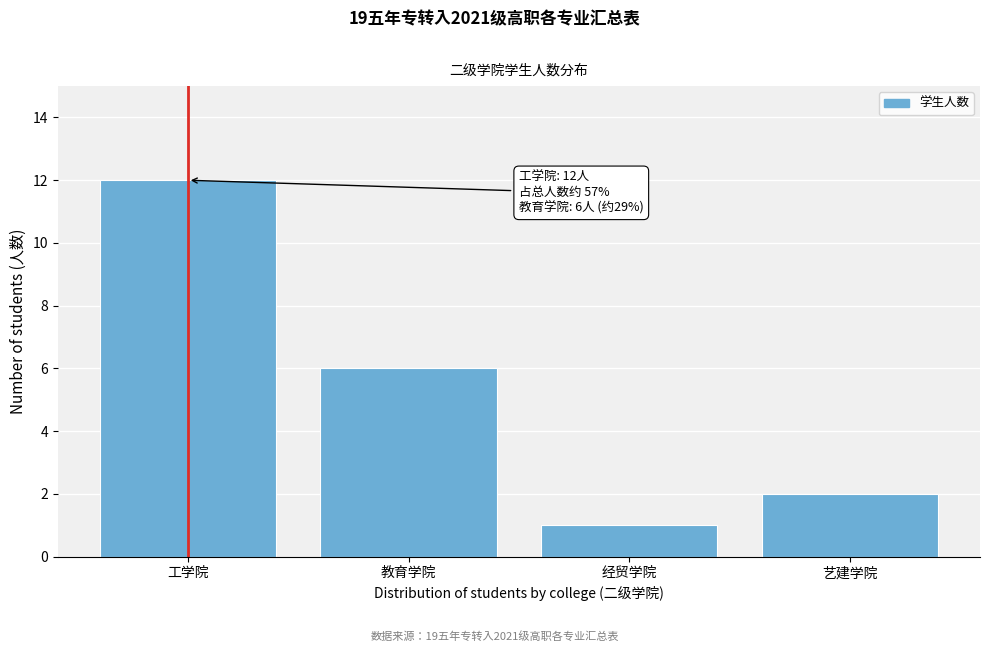

Reading right to left, transcribe all the data shown in this chart.

2	1	6	12